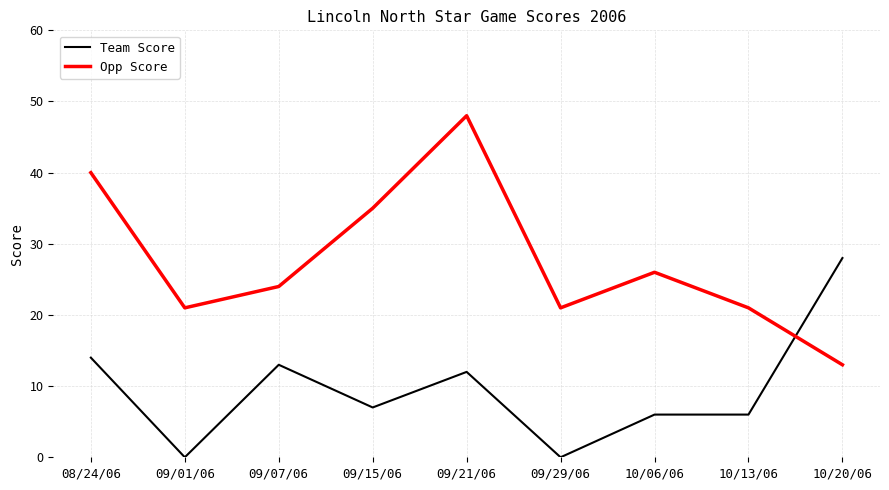

Which category has the highest value across all series?

09/21/06